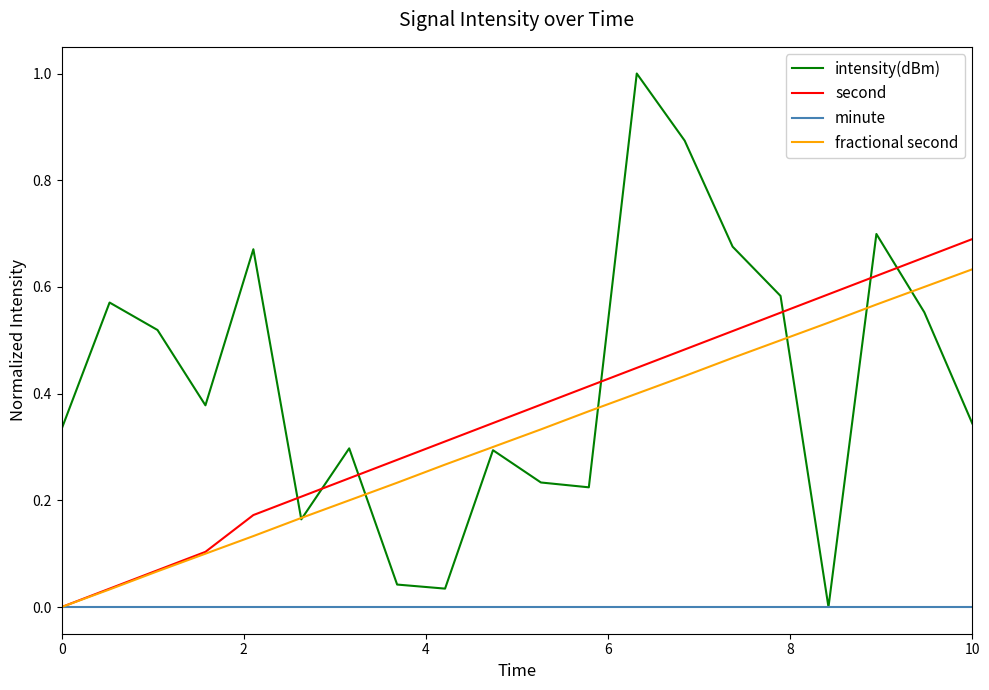

List the series in order of their peak value, highest first.

intensity(dBm), second, fractional second, minute